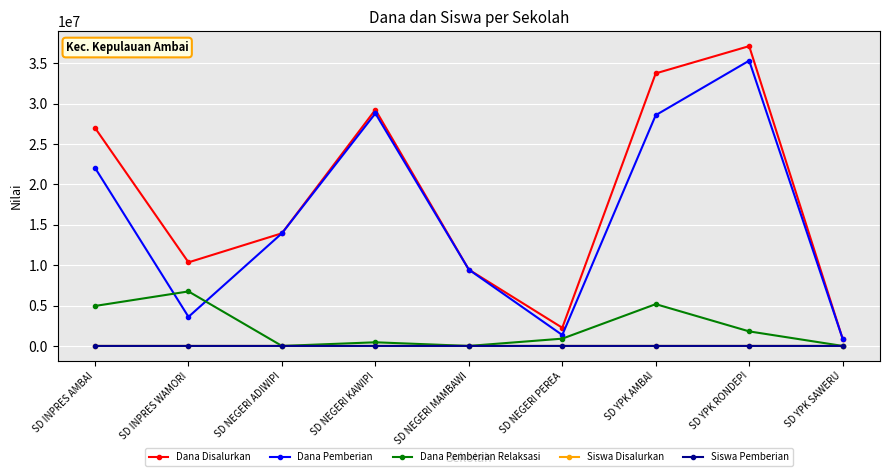

What is the label of the 9th point from the right?

SD INPRES AMBAI